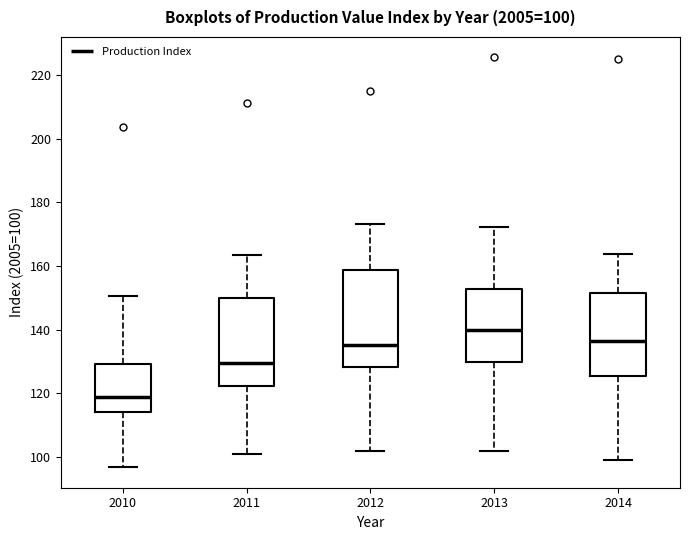

Which box's median line is the highest?

2013